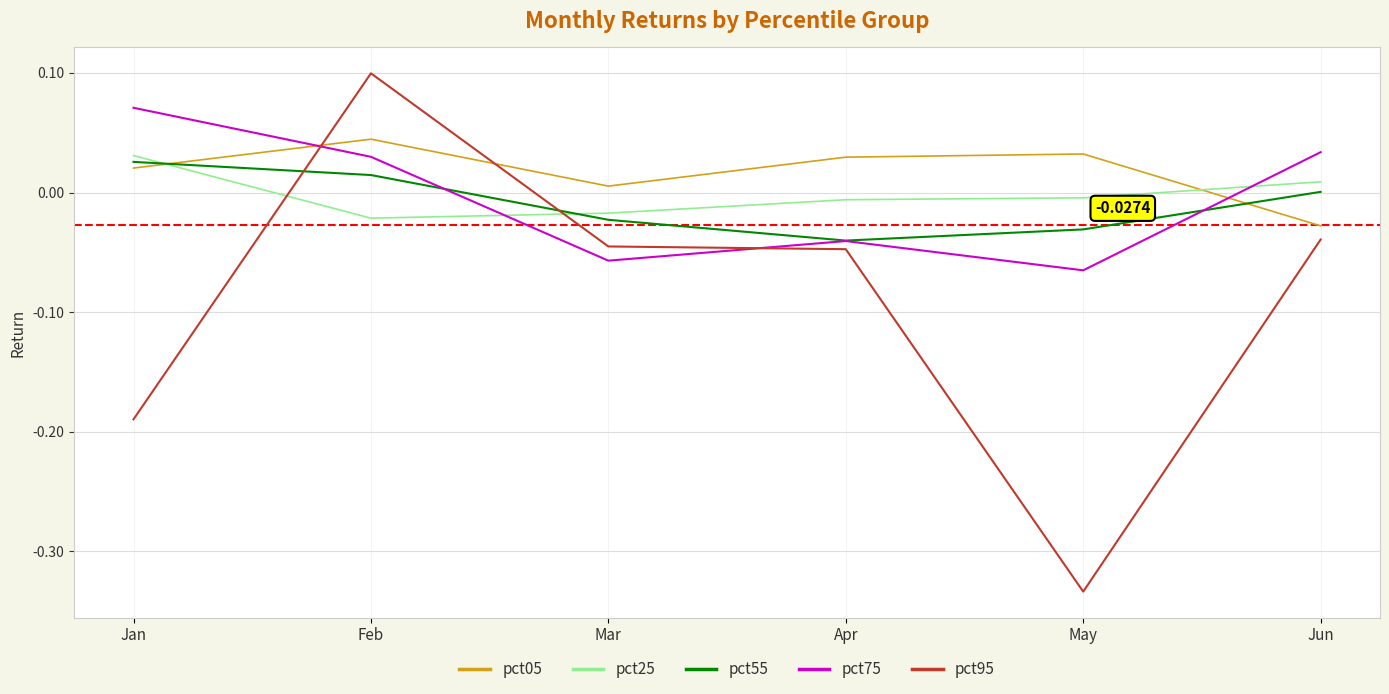

Which series has the widest spread of values?

pct95